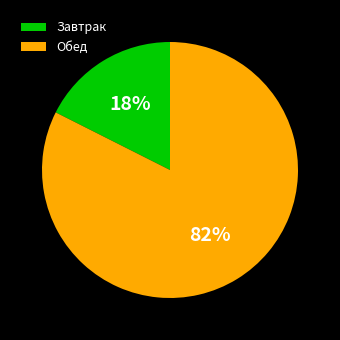

Is the sum of Обед and Завтрак greater than half?

Yes